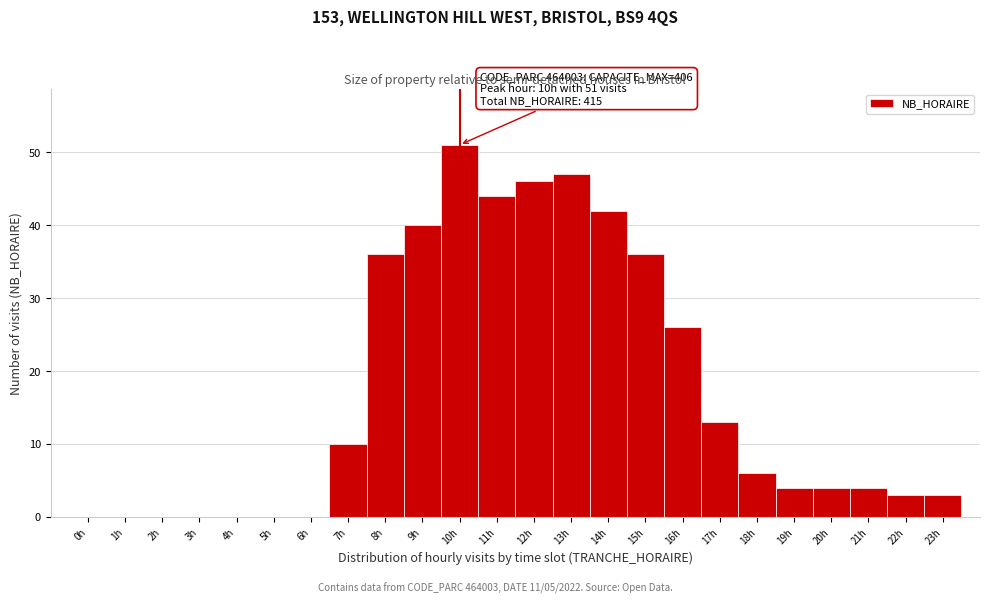

Which range on the x-axis has the tallest bar?

9.5 to 10.5